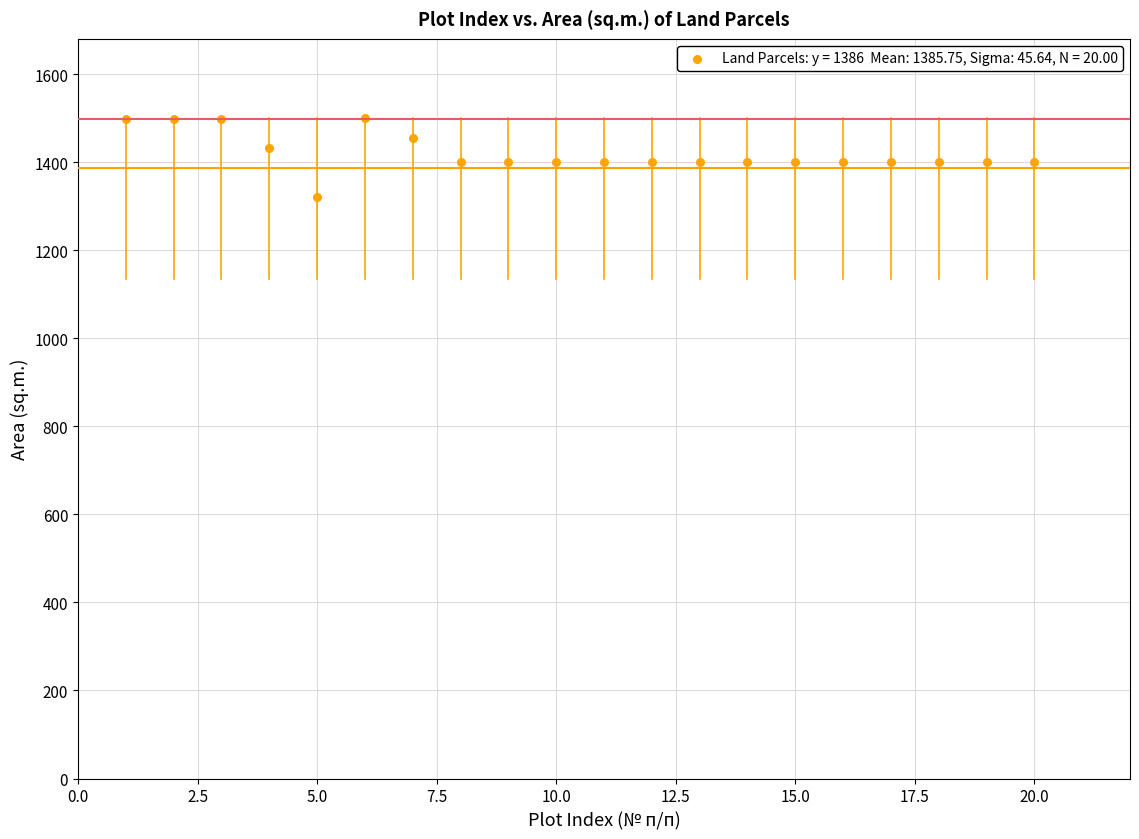

What is the range of X values (max minus min)?

19